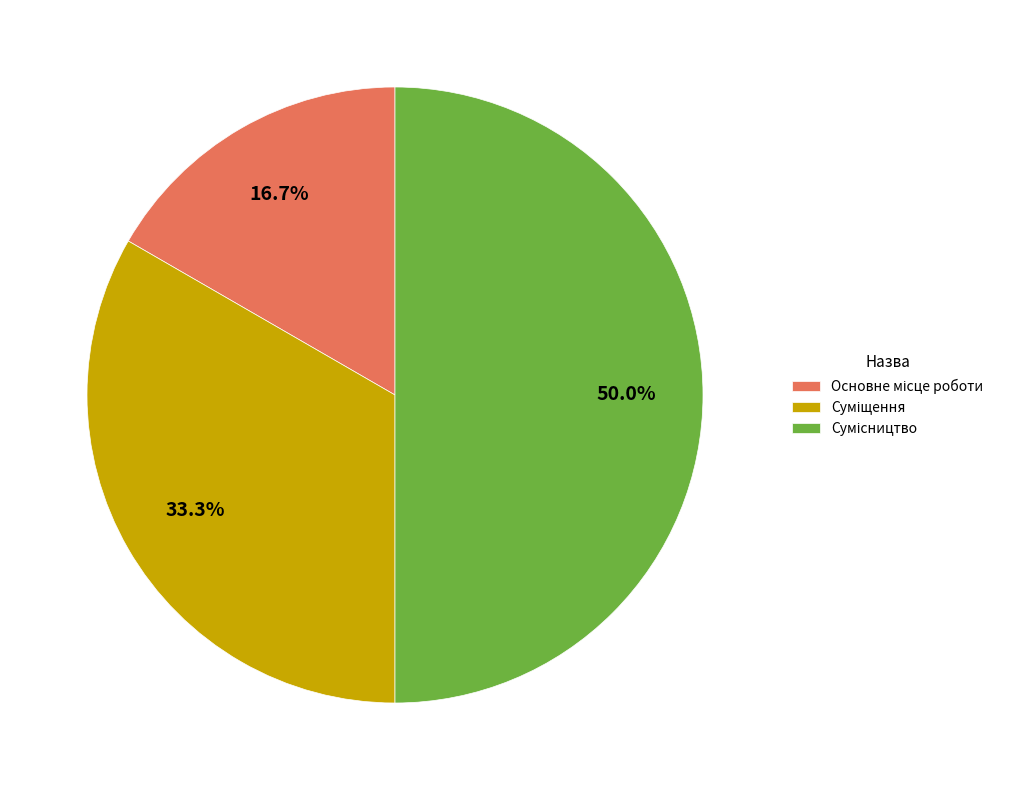

Is there a majority slice in this chart?

No